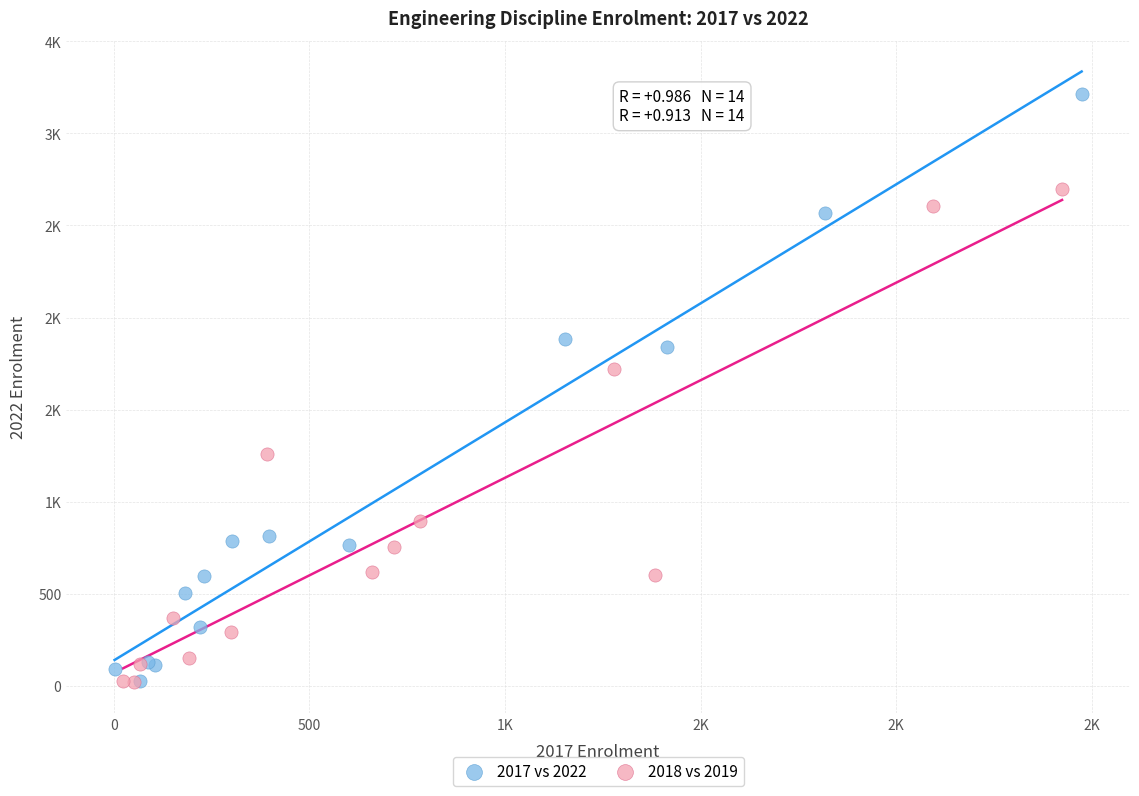

What are all the series names shown in the legend?

2017 vs 2022, 2018 vs 2019